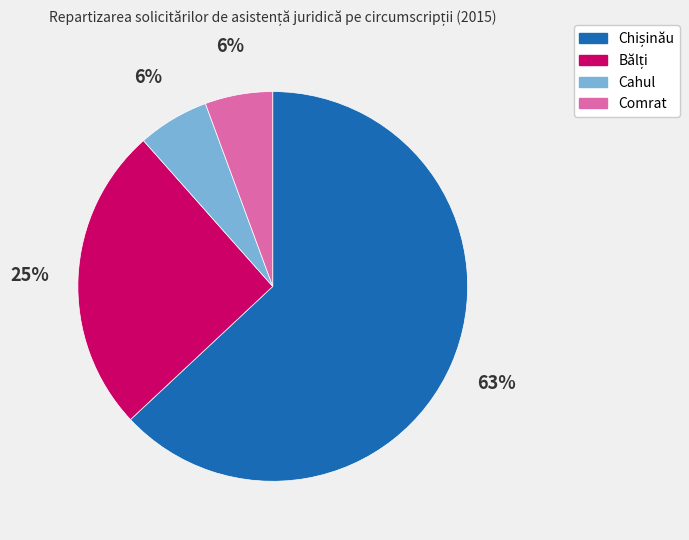

What percentage is the Comrat slice, to the nearest percent?

6%